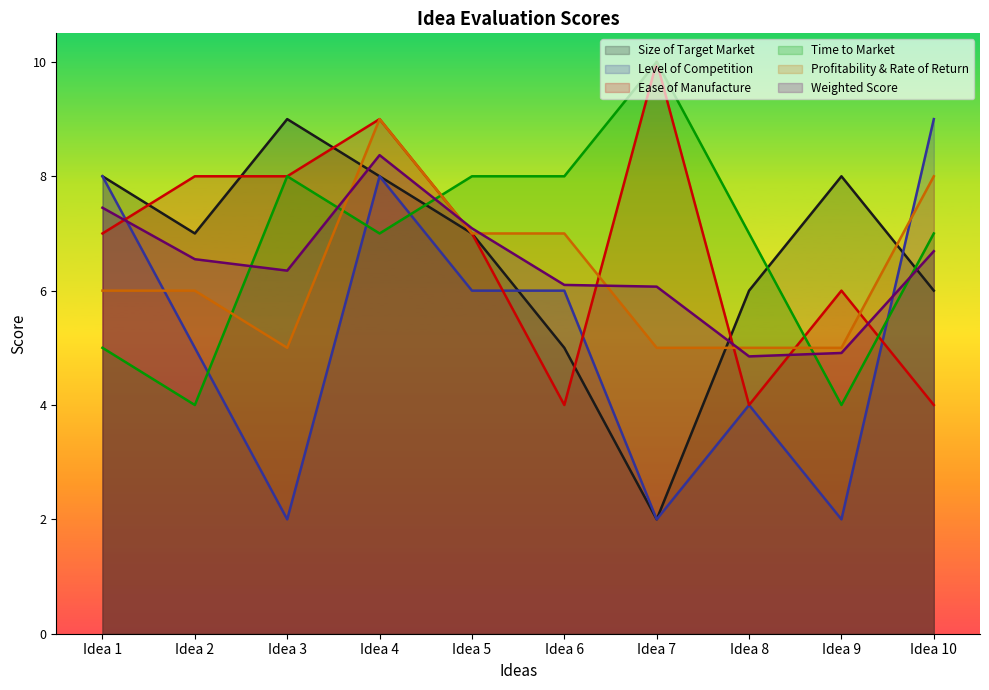

What is the sum of the Level of Competition values at Idea 10 and Idea 2?

14.0